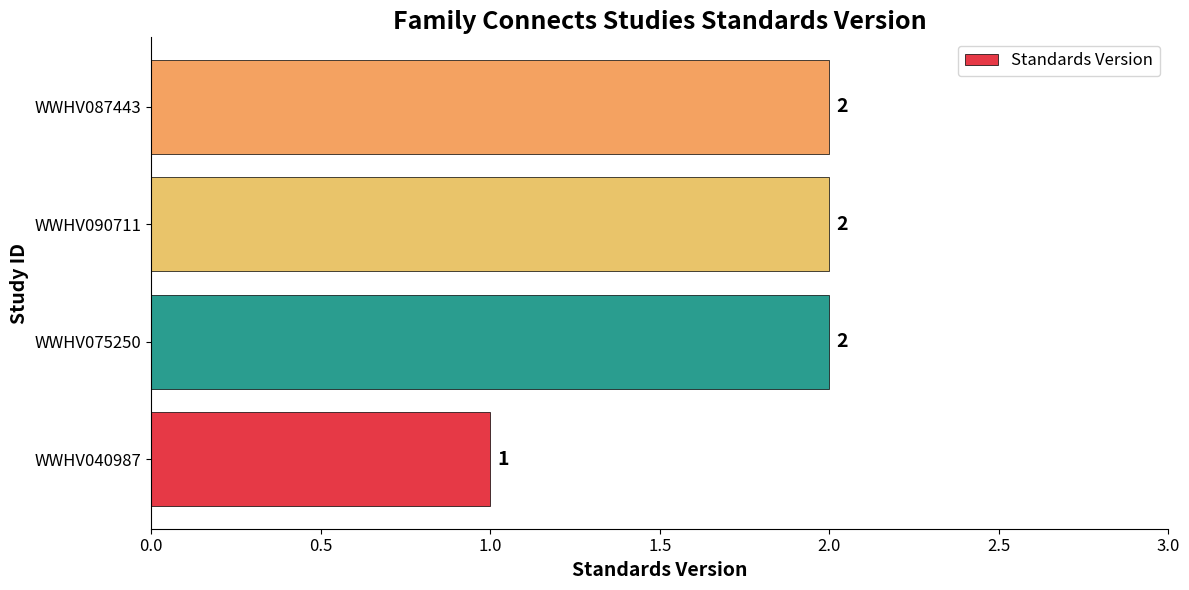

Count the values in the range 2 to 3.

3